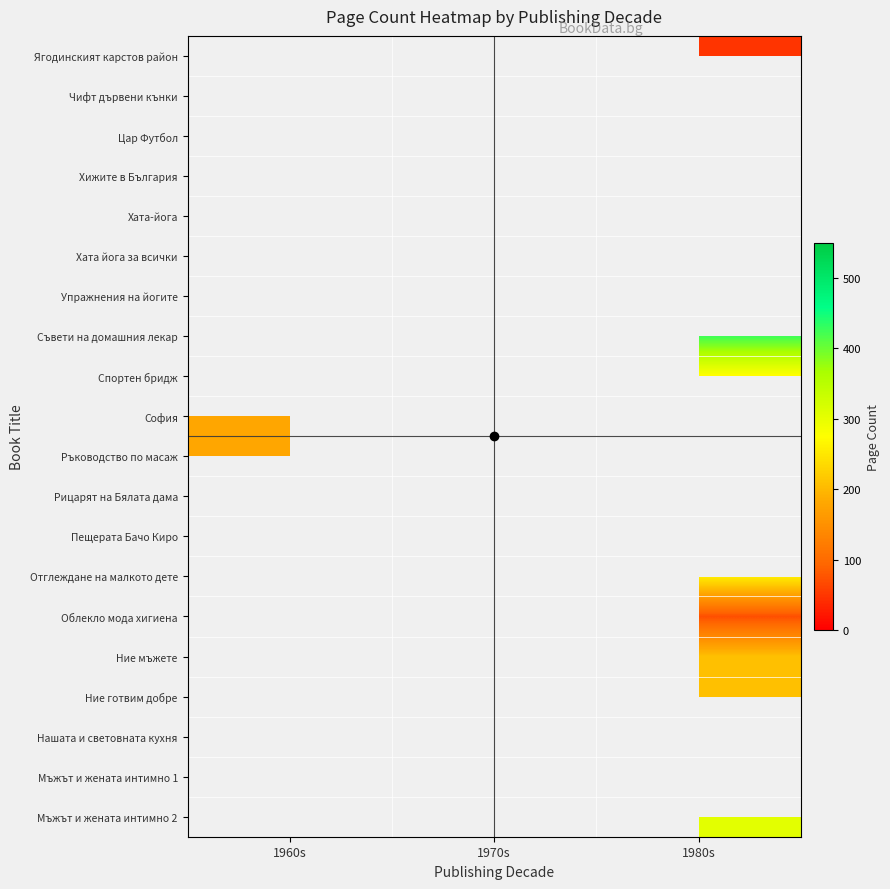

Count the number of data series in this chart.

20